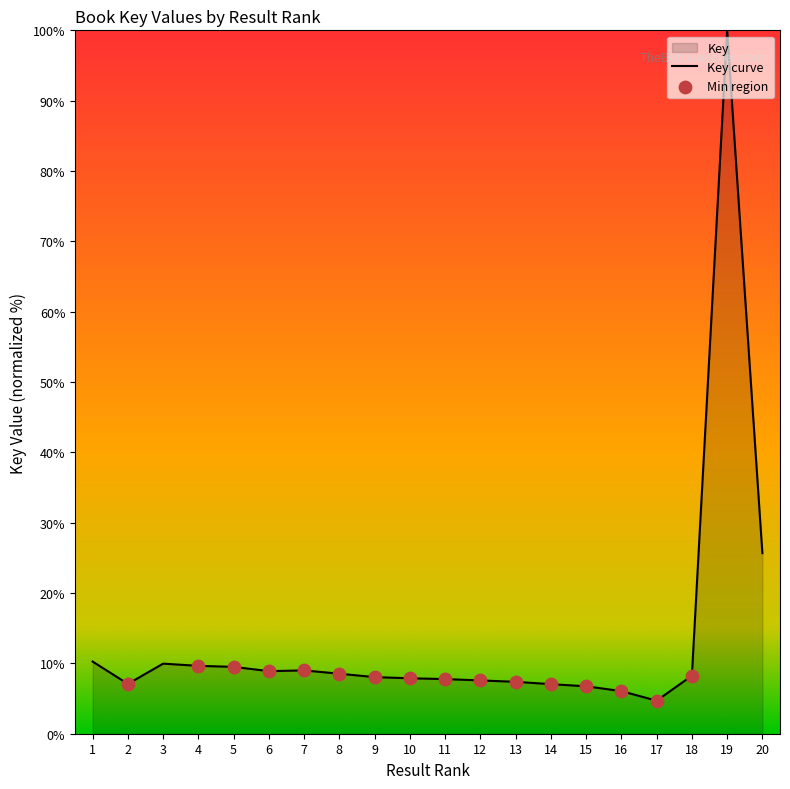

Approximately how many times larger is the value at 3 compared to 5?

1.0